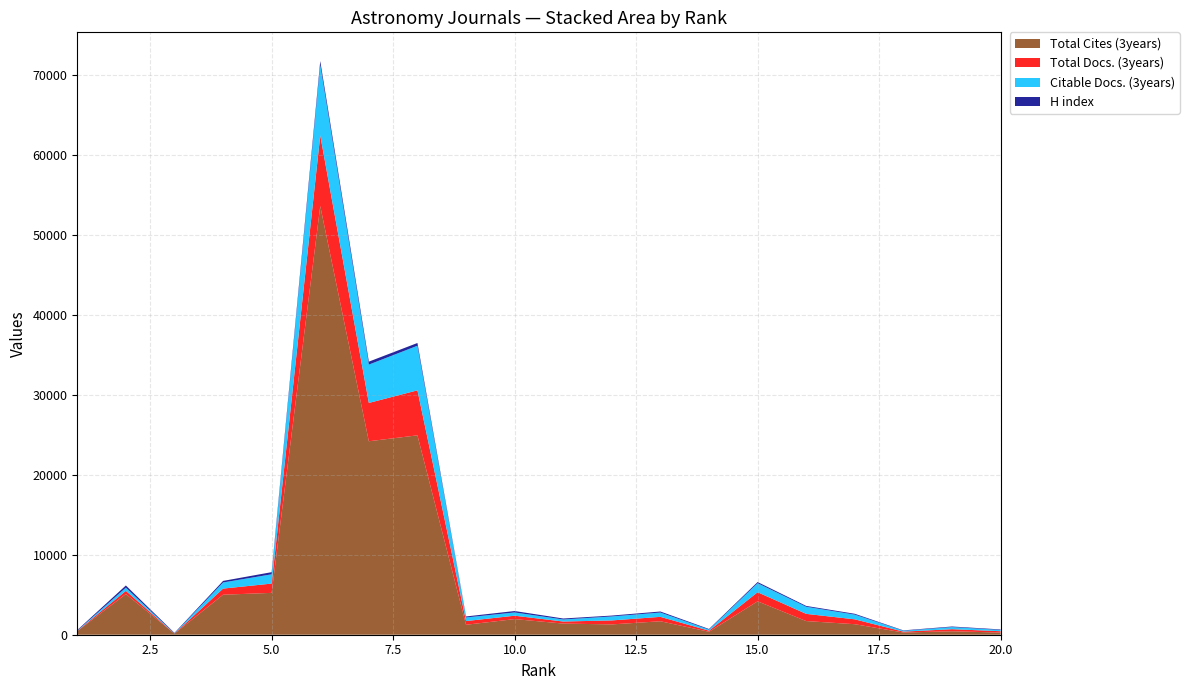

Reading left to right, transcribe all the data shown in this chart.

Total Cites (3years): 455	5086	137	5003	5231	53595	24186	24927	1245	1954	1393	1290	1683	369	4177	1707	1315	276	432	270
Total Docs. (3years): 27	399	12	764	1162	8825	4791	5624	463	423	257	498	550	137	1134	900	609	110	261	169
Citable Docs. (3years): 27	399	12	764	1160	8822	4790	5576	450	407	256	498	541	133	1134	890	590	108	261	161
H index: 78	272	68	196	268	479	372	344	126	179	122	109	129	78	141	105	104	51	73	64